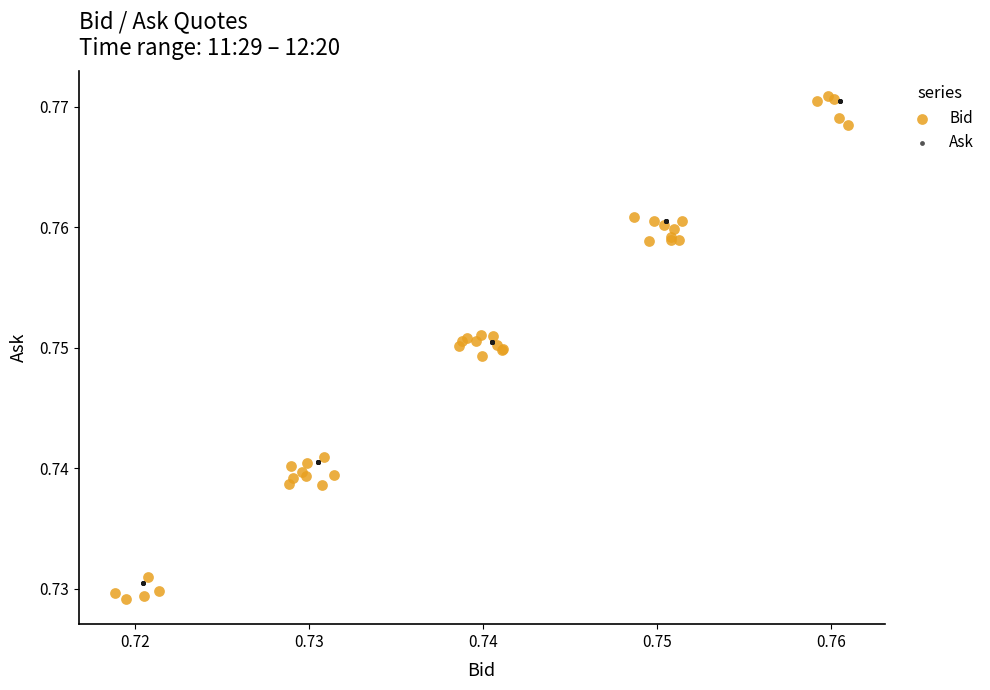

Which series has the widest spread of Y values?

Bid